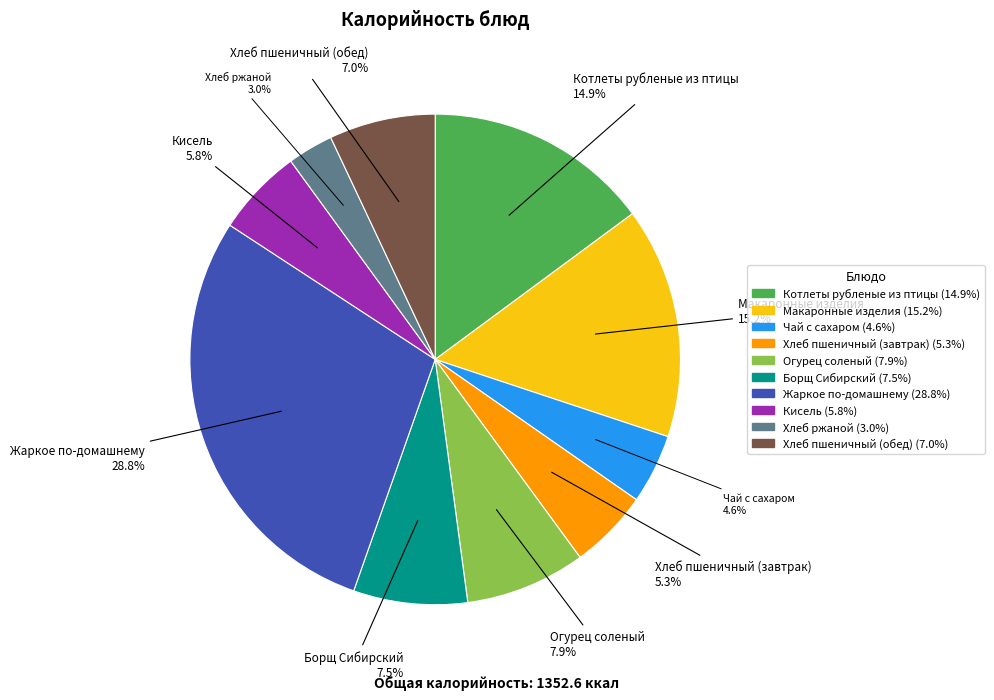

How many segments does this pie chart have?

10